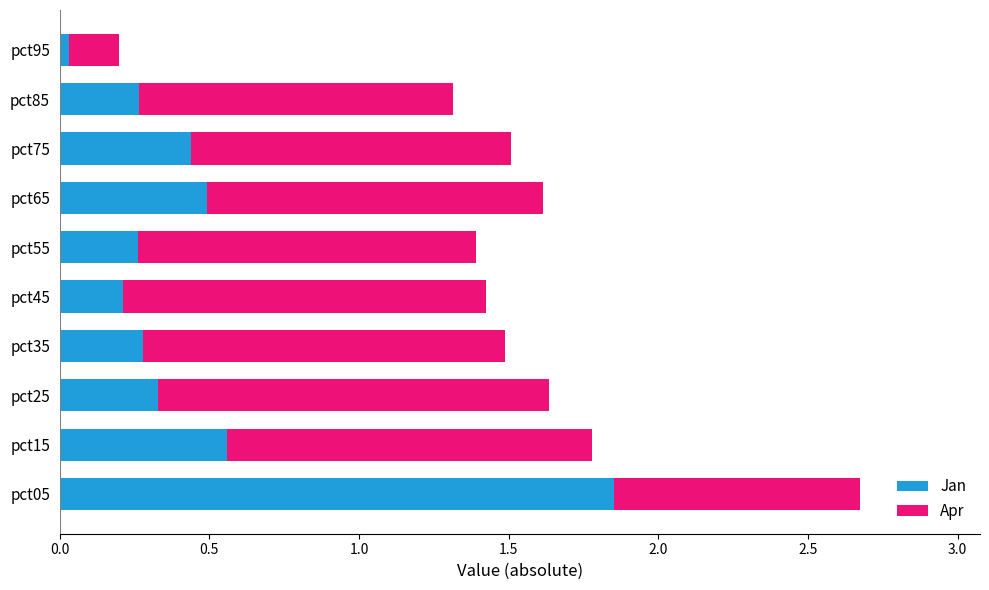

What is the average value of the Jan series?

0.5